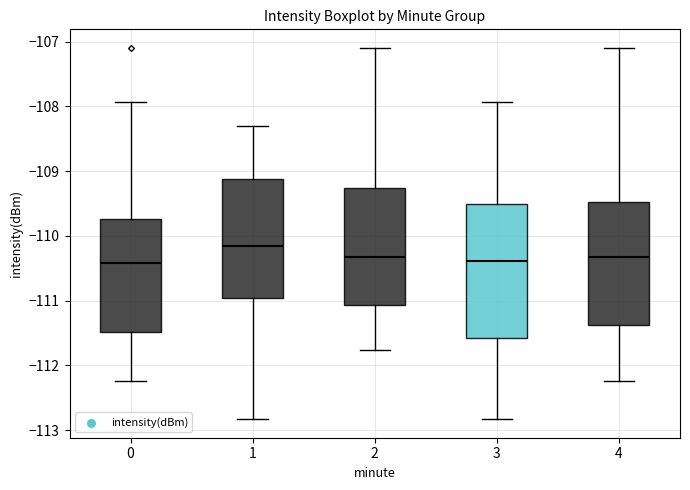

Which box's median line is the highest?

1